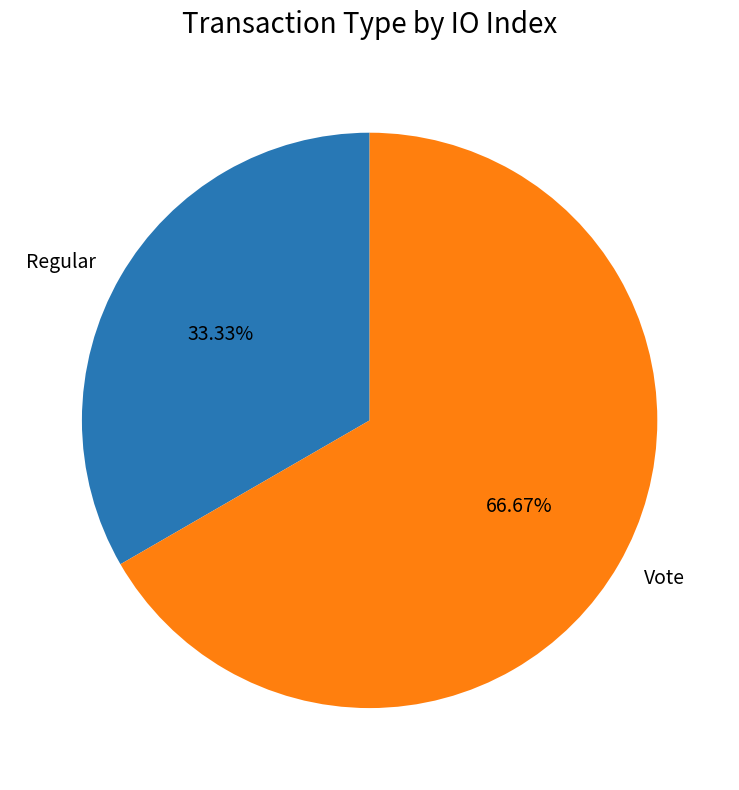

Rank the categories by value from lowest to highest.

Regular, Vote